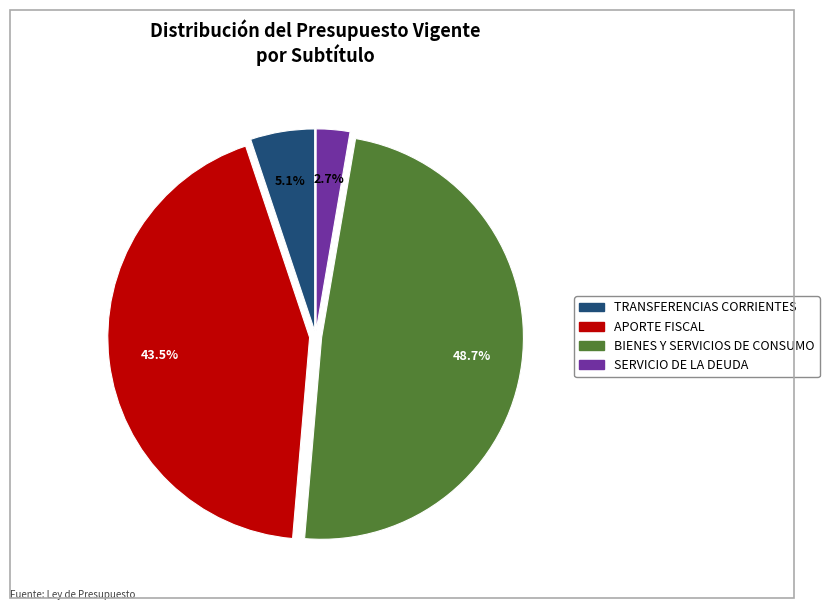

Does SERVICIO DE LA DEUDA represent more than half of the total?

No